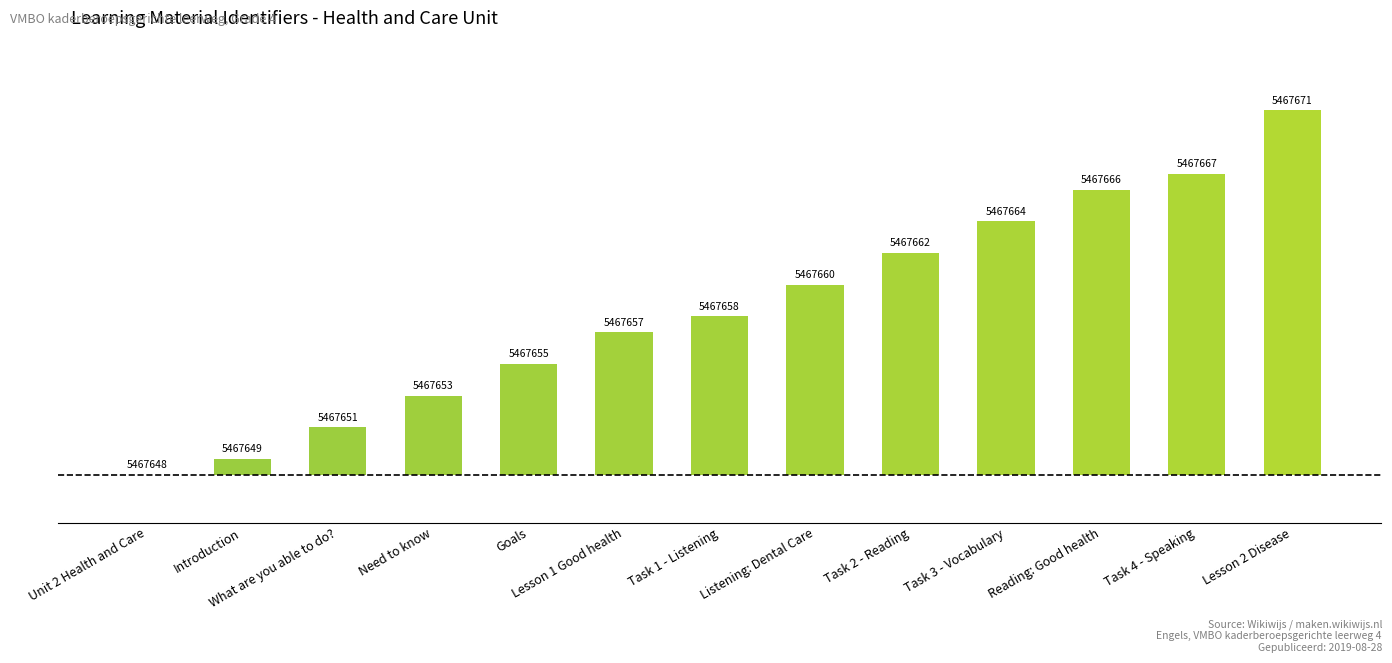

List the labels in order of value, smallest first.

Unit 2 Health and Care, Introduction, What are you able to do?, Need to know, Goals, Lesson 1 Good health, Task 1 - Listening, Listening: Dental Care, Task 2 - Reading, Task 3 - Vocabulary, Reading: Good health, Task 4 - Speaking, Lesson 2 Disease